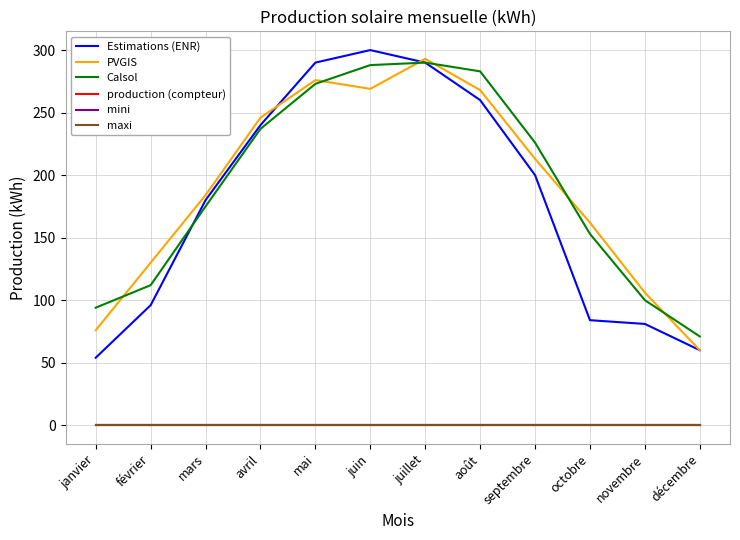

What is the difference between the maximum and minimum values in the PVGIS series?

233